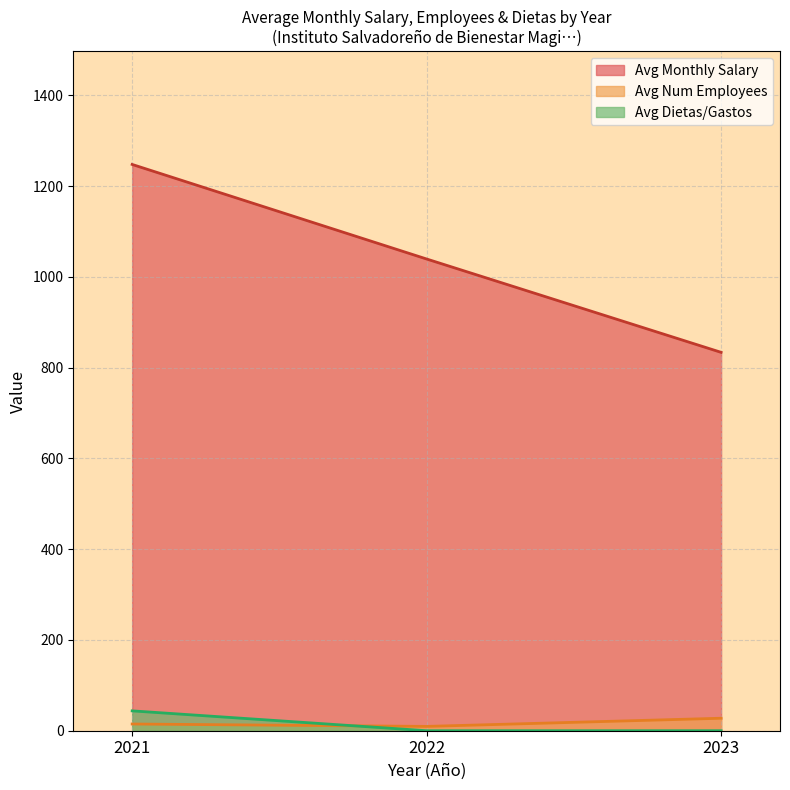

List the labels in order of Avg Monthly Salary value, largest first.

2021, 2022, 2023